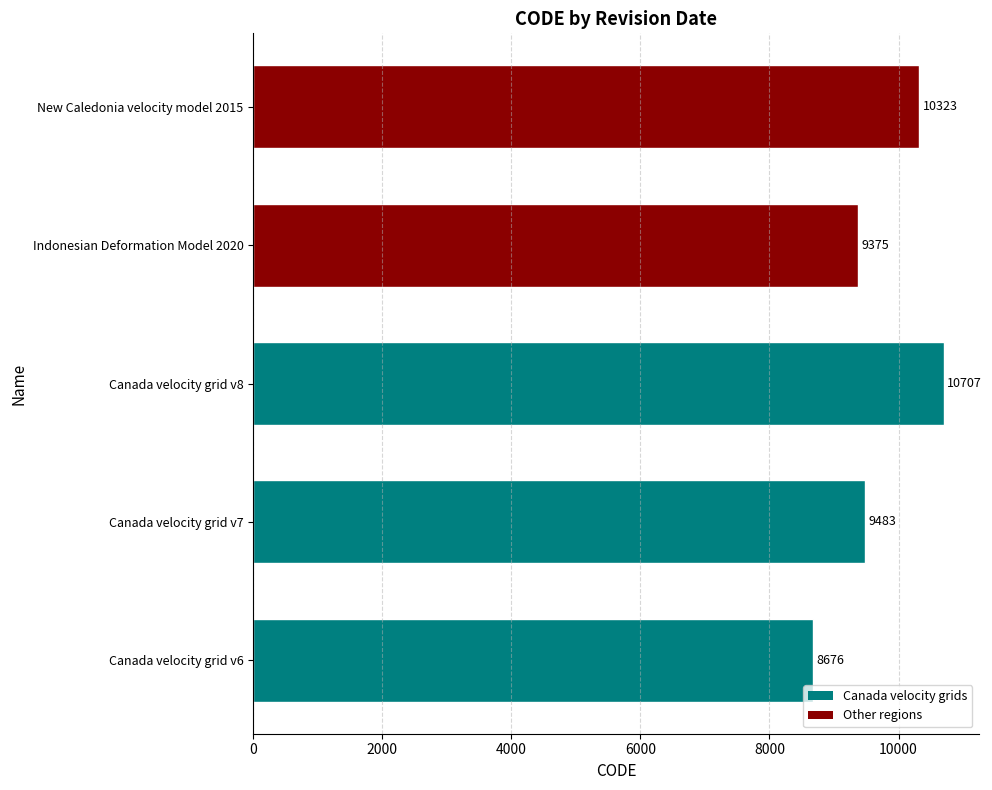

What value does the data have at Canada velocity grid v6, to the nearest 10?

8680